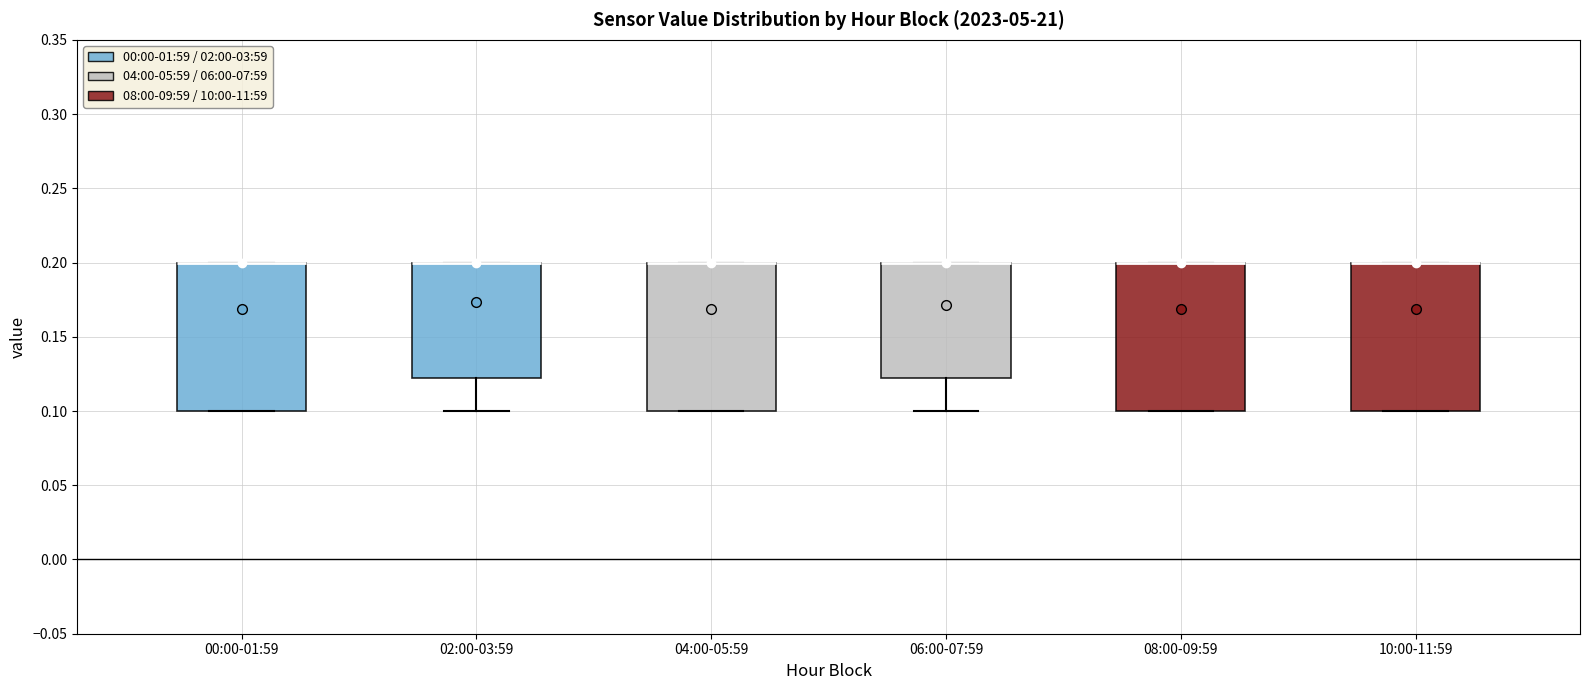

Reading left to right, transcribe this box plot: for each box, give where its median line is, the range the box spans, and where its two whiskers end, as read against the y-axis. The values are not printed on the chart, so give them approximately, as read against the axis.

00:00-01:59: median 0.200 (drawn on the box's upper edge), box 0.100 to 0.200, whiskers 0.100 to 0.200
02:00-03:59: median 0.200 (drawn on the box's upper edge), box 0.125 to 0.200, whiskers 0.100 to 0.200
04:00-05:59: median 0.200 (drawn on the box's upper edge), box 0.100 to 0.200, whiskers 0.100 to 0.200
06:00-07:59: median 0.200 (drawn on the box's upper edge), box 0.125 to 0.200, whiskers 0.100 to 0.200
08:00-09:59: median 0.200 (drawn on the box's upper edge), box 0.100 to 0.200, whiskers 0.100 to 0.200
10:00-11:59: median 0.200 (drawn on the box's upper edge), box 0.100 to 0.200, whiskers 0.100 to 0.200